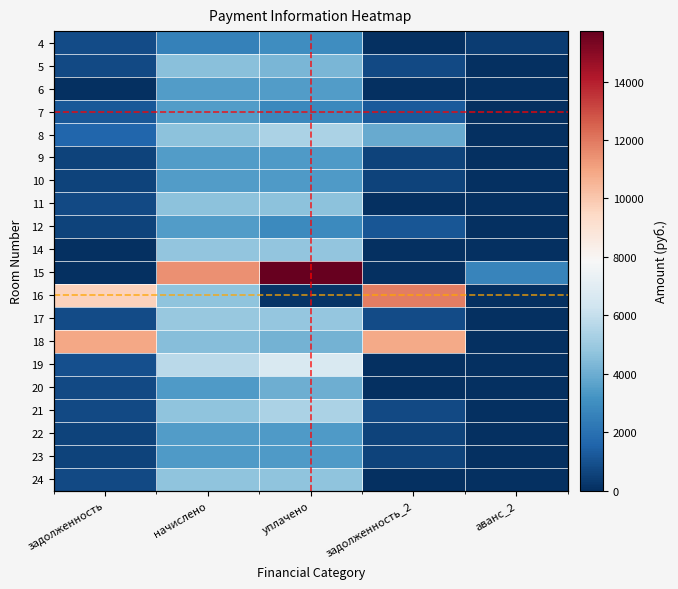

Which category has the highest value across all series?

уплачено